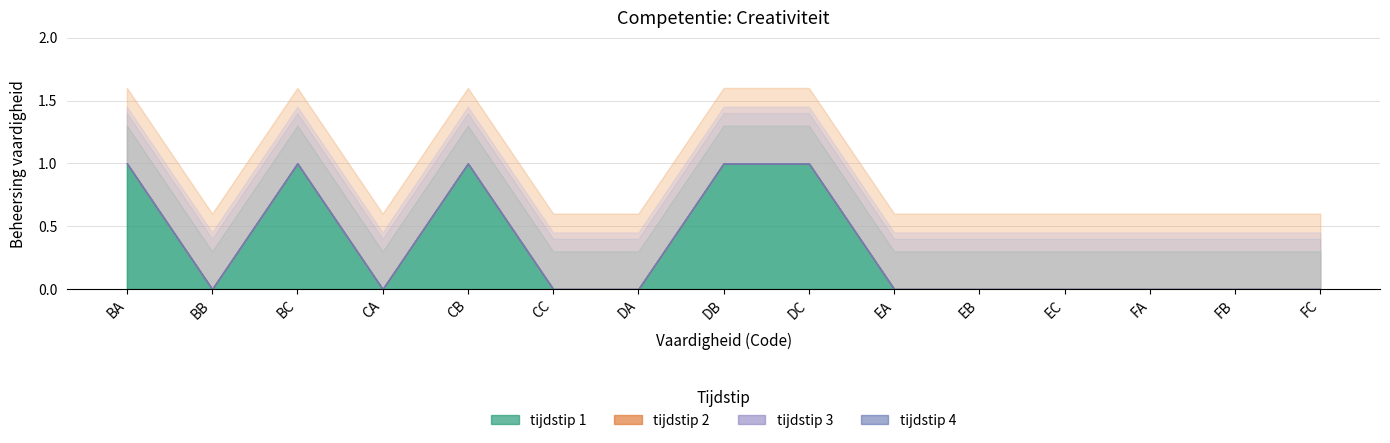

What are all the series names shown in the legend?

tijdstip 1, tijdstip 2, tijdstip 3, tijdstip 4